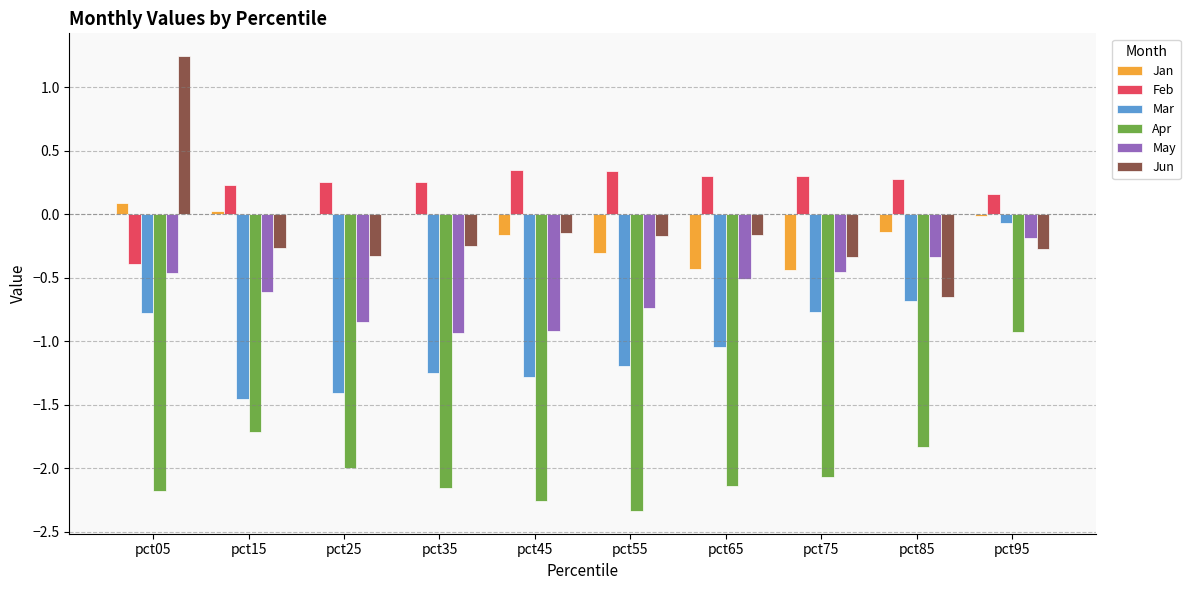

Which label corresponds to the largest value in the chart?

pct05